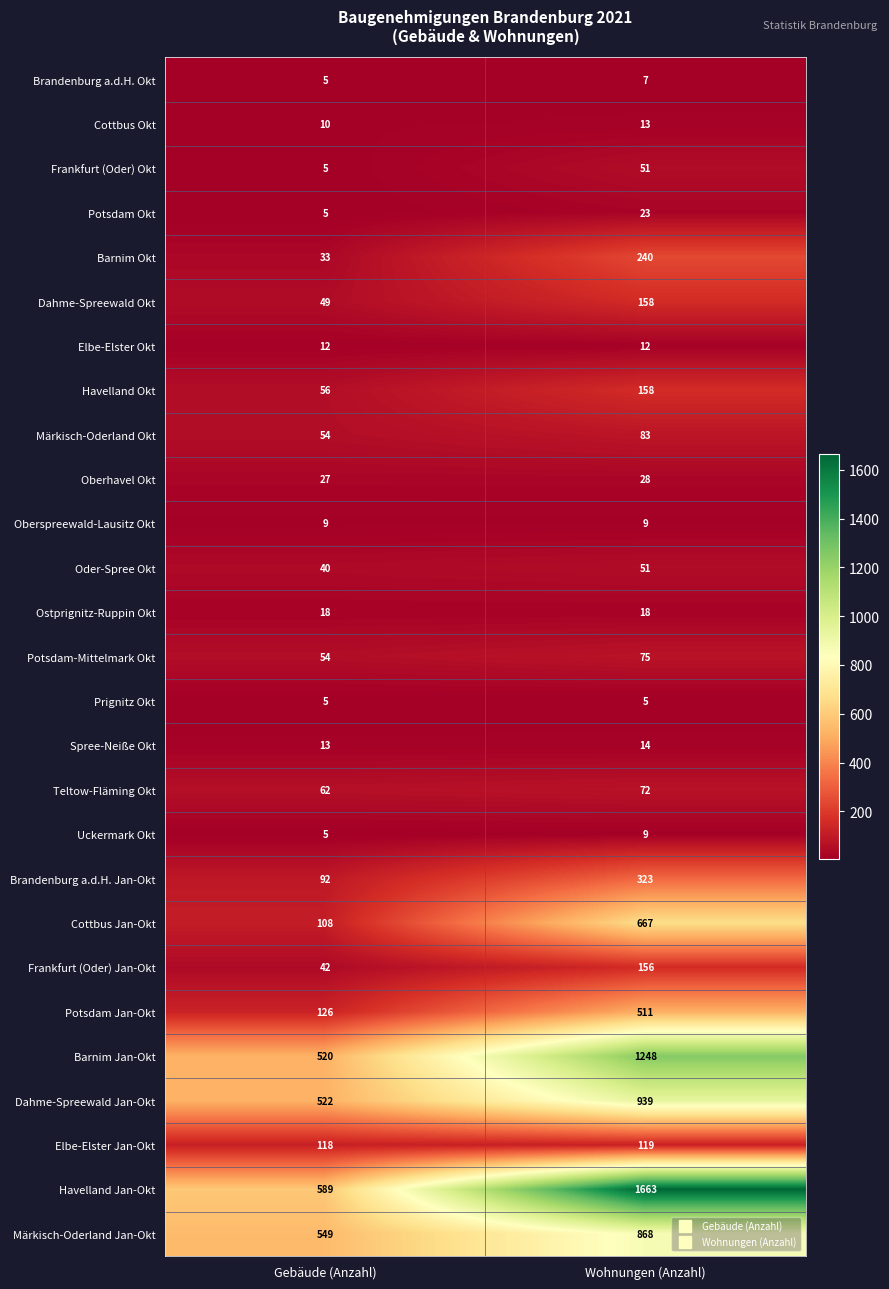

Which category has the highest value in the Oberhavel Okt series?

Wohnungen (Anzahl)